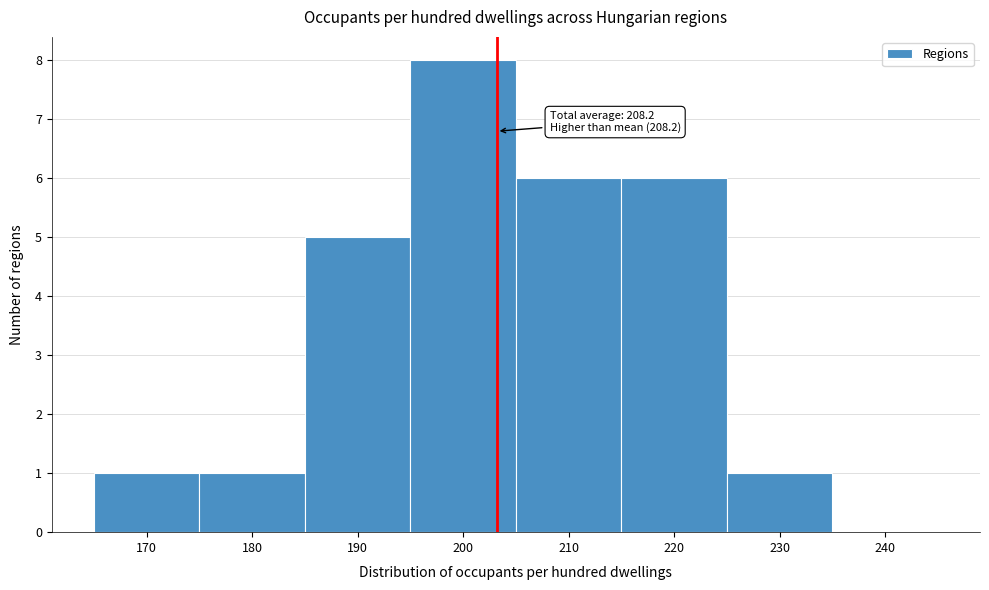

Reading right to left, transcribe all the data shown in this chart.

240=0	230=1	220=6	210=6	200=8	190=5	180=1	170=1